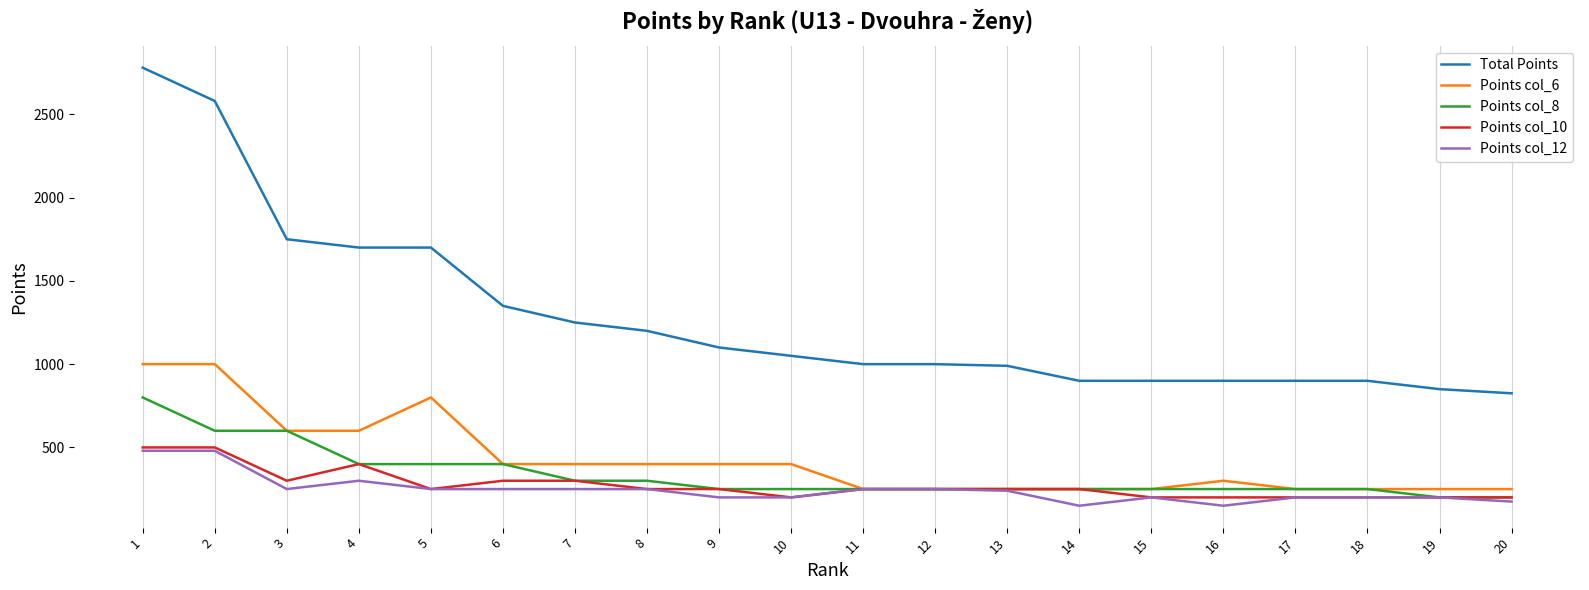

What is the difference between the maximum and second lowest values in the Points col_12 series?

330